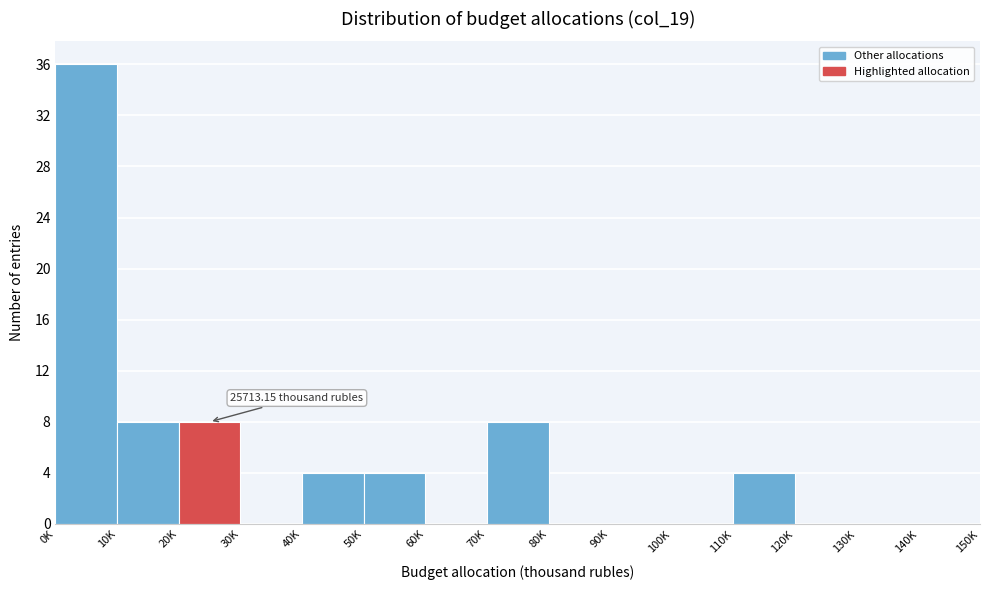

Reading left to right, list all the values displayed in this chart.

0K=36	10K=8	20K=8	30K=0	40K=4	50K=4	60K=0	70K=8	80K=0	90K=0	100K=0	110K=4	120K=0	130K=0	140K=0